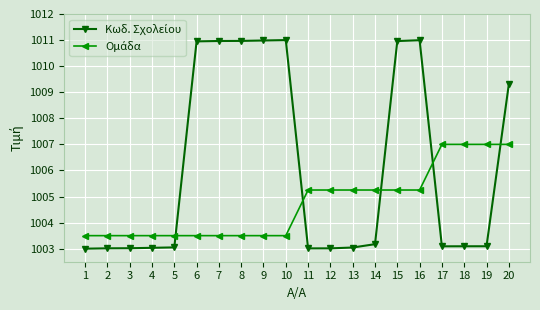

What is the total value across all series at 11?

2008.3